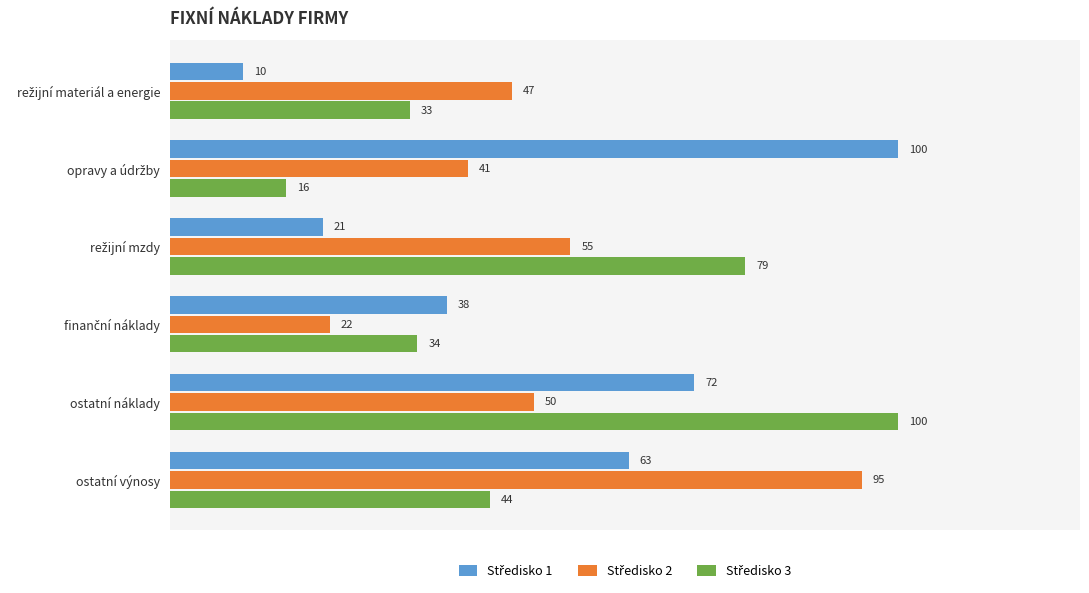

At which category is the sum across all series the highest?

ostatní náklady